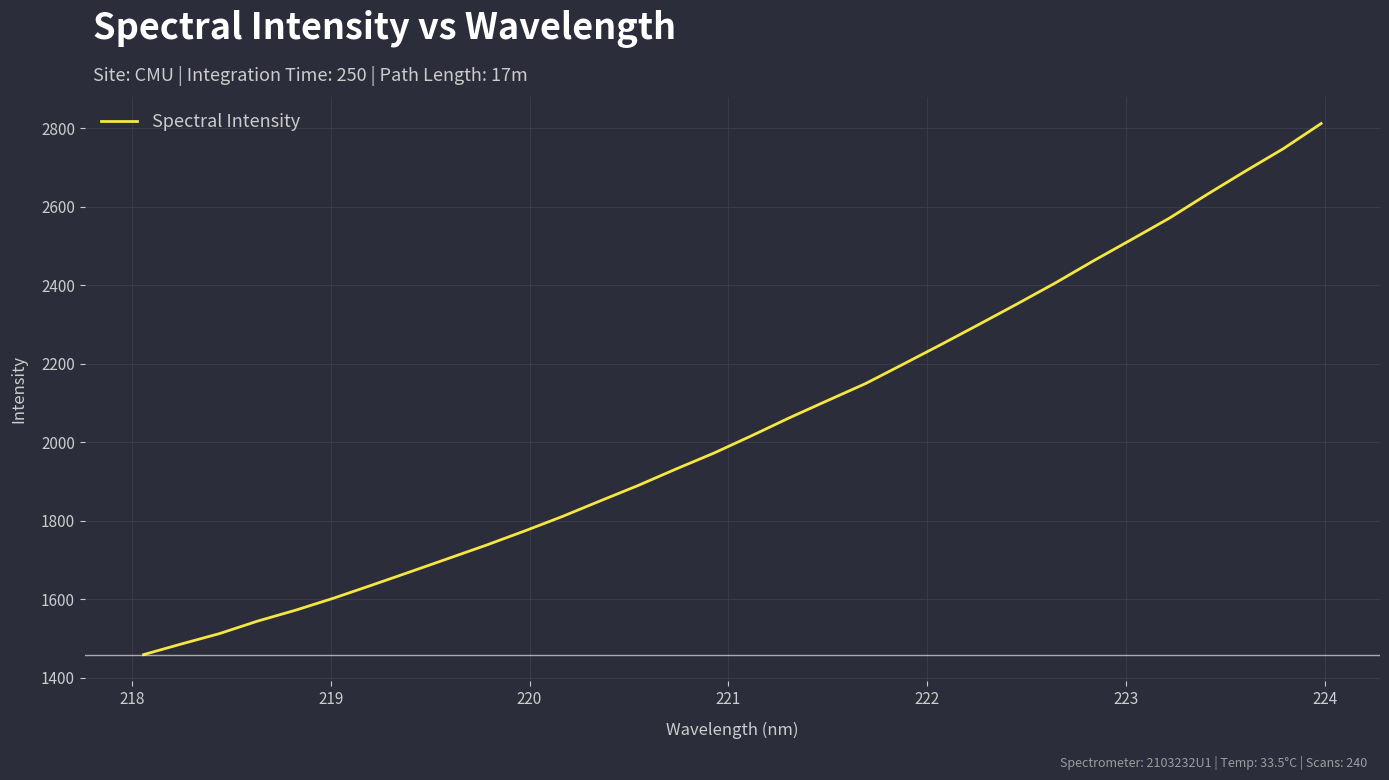

What is the minimum value shown in the chart?

1458.6